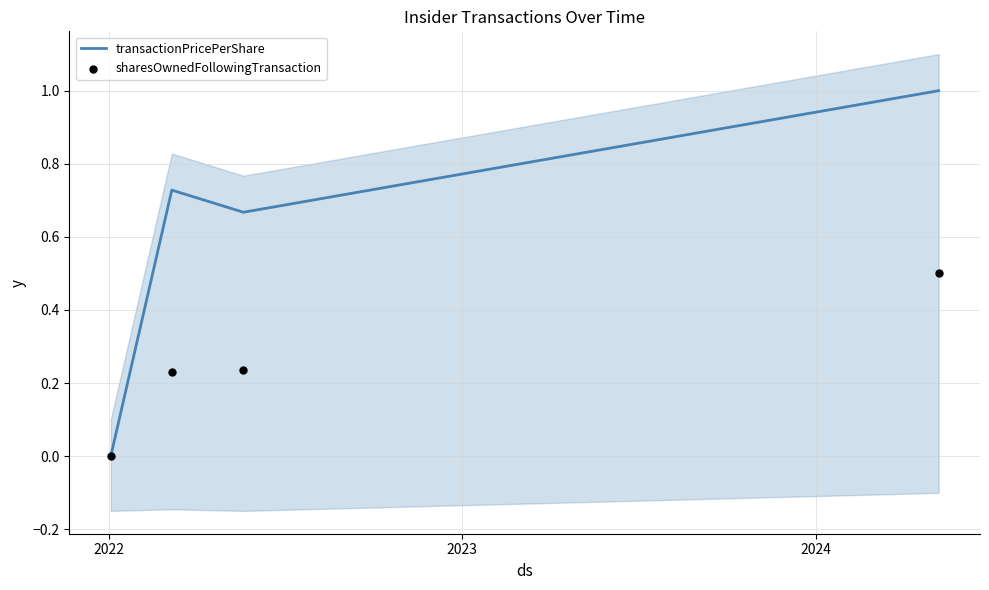

How many interior local valleys does the transactionPricePerShare series have?

1